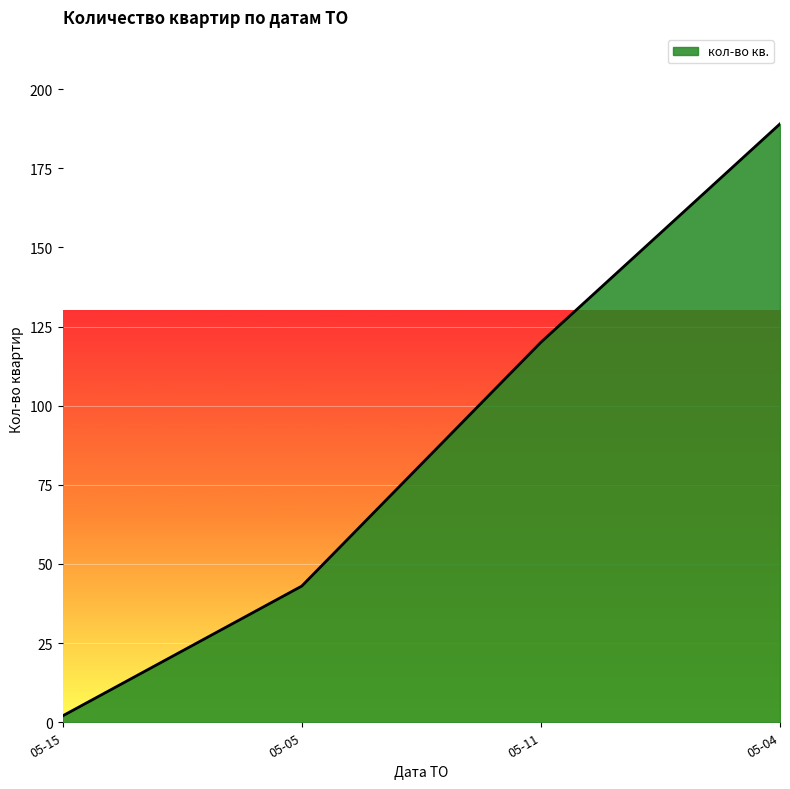

Reading left to right, transcribe all the data shown in this chart.

2	43	120	189